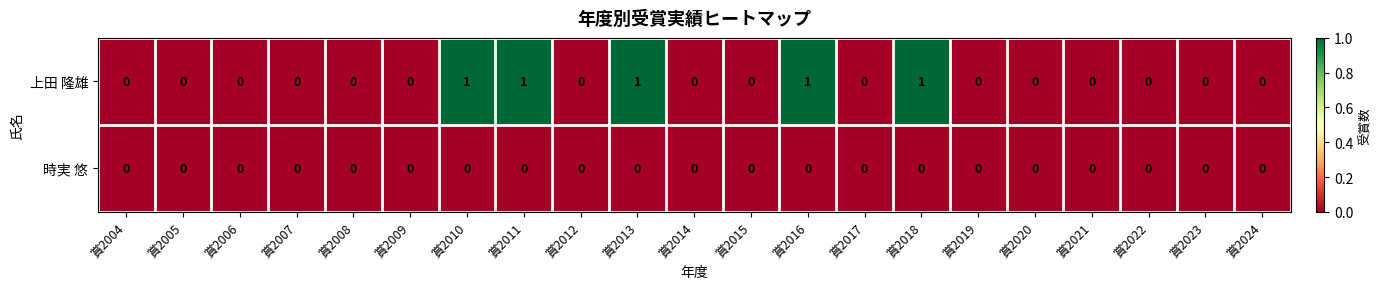

Which series has the largest range (max minus min)?

上田 隆雄